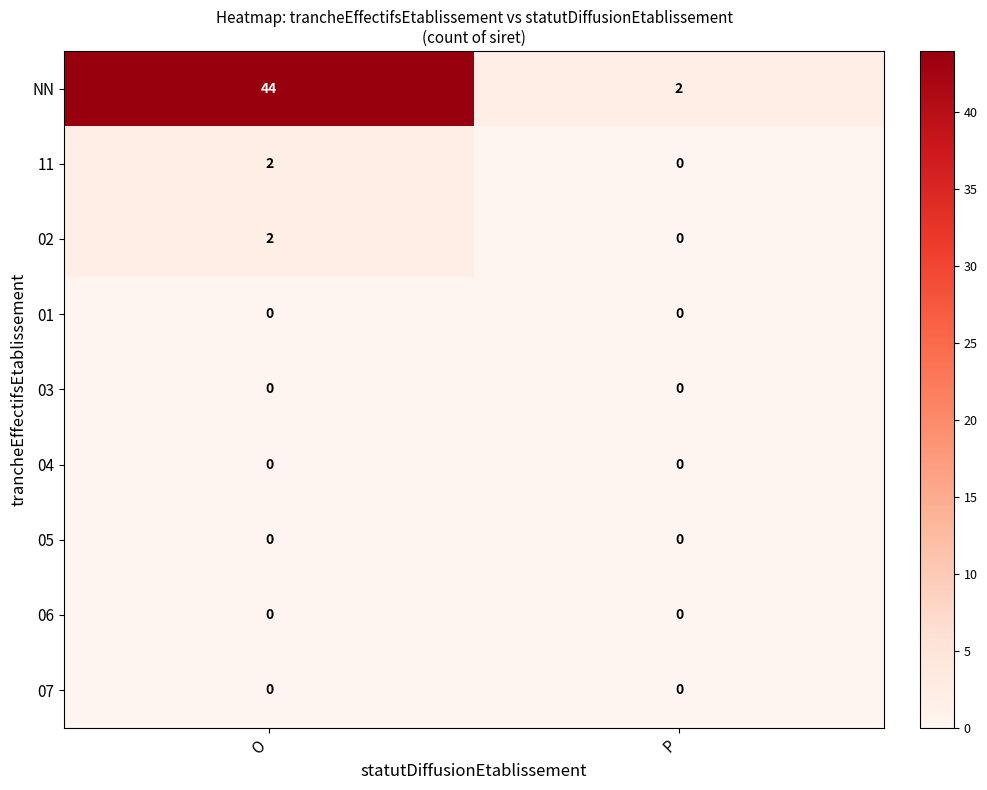

How many data points does each series have?

2